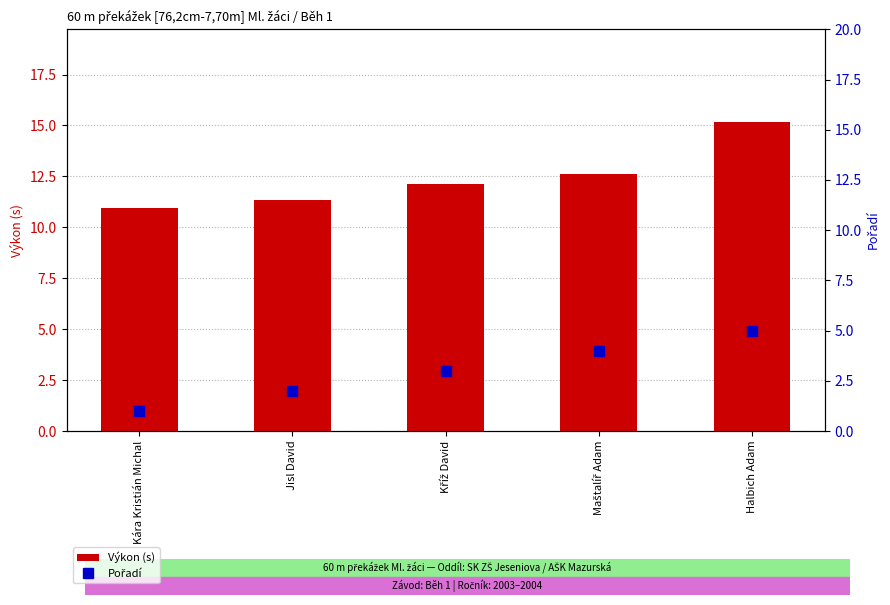

Rank the series by their average value, from lowest to highest.

Pořadí, Výkon (s)